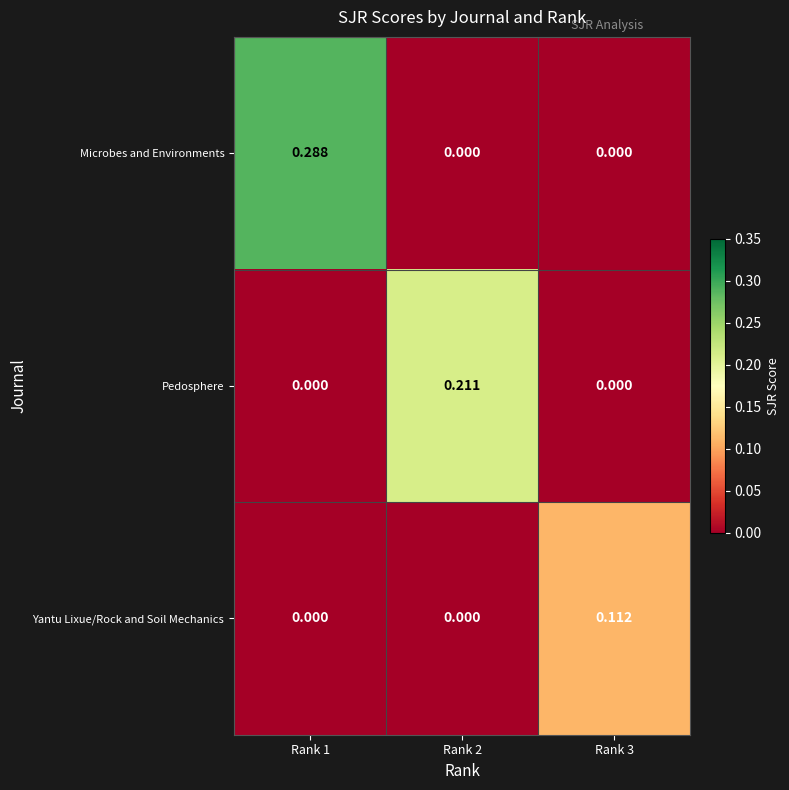

Rank the series by their average value, from lowest to highest.

Yantu Lixue/Rock and Soil Mechanics, Pedosphere, Microbes and Environments